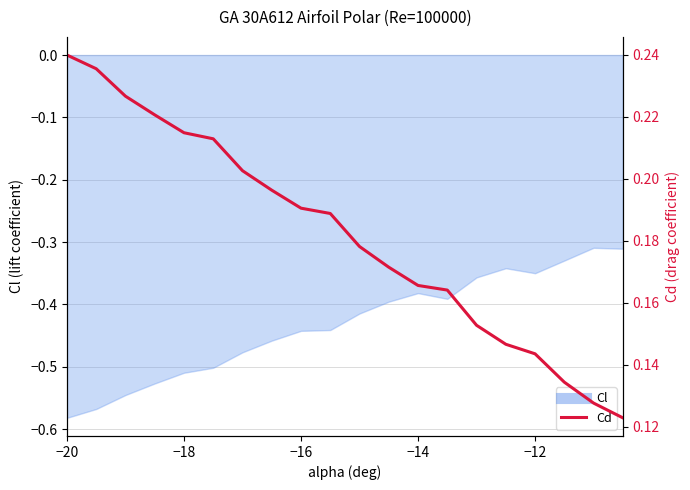

What is the label of the 4th point from the left?

−14